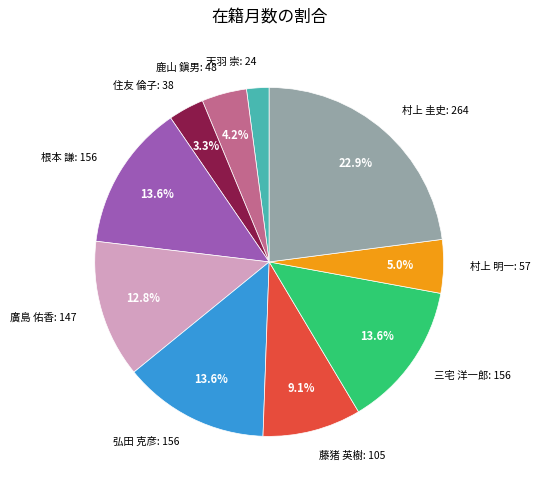

Which slice is the largest?

村上 圭史